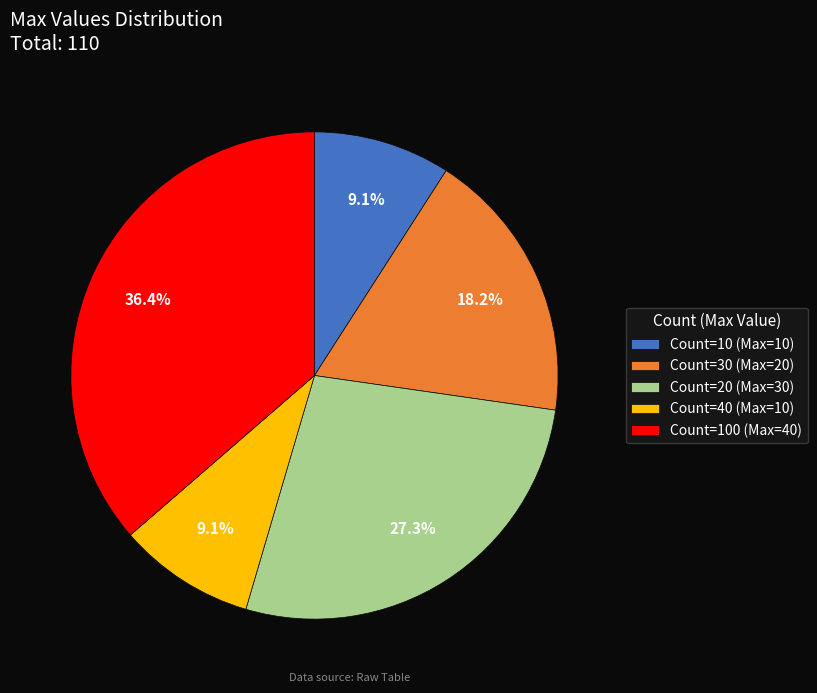

Does any single category account for the majority?

No